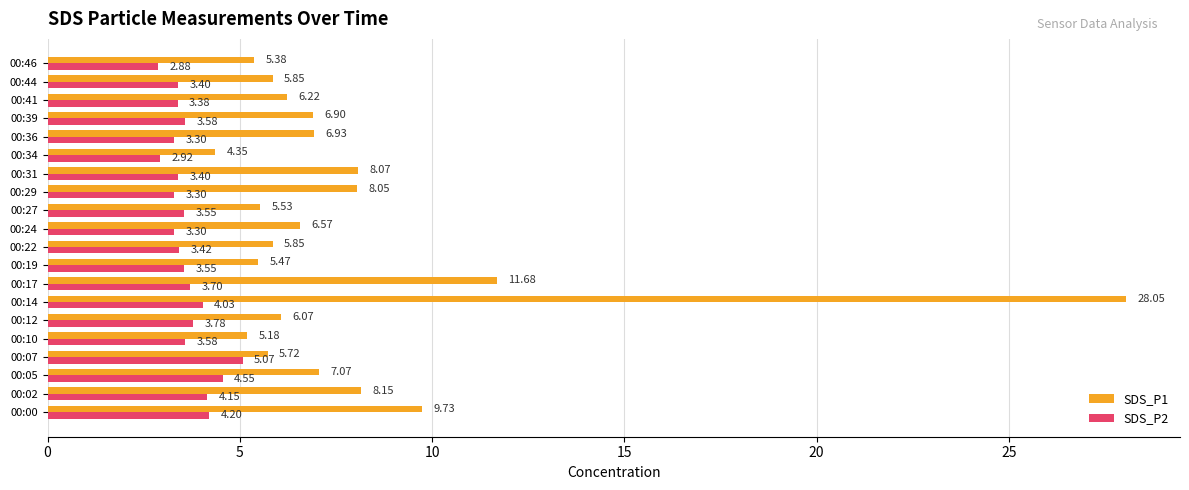

Rank the series by their average value, from lowest to highest.

SDS_P2, SDS_P1